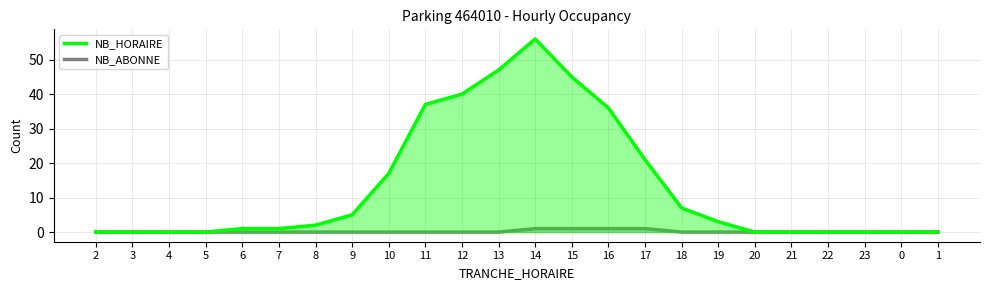

What is the label of the 19th point from the left?

20